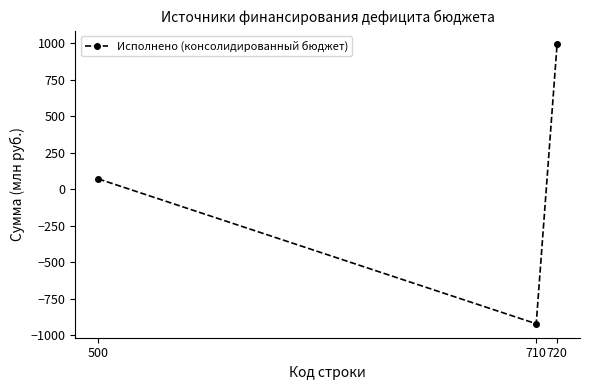

What is the value of the 2nd point from the left?

-921.1